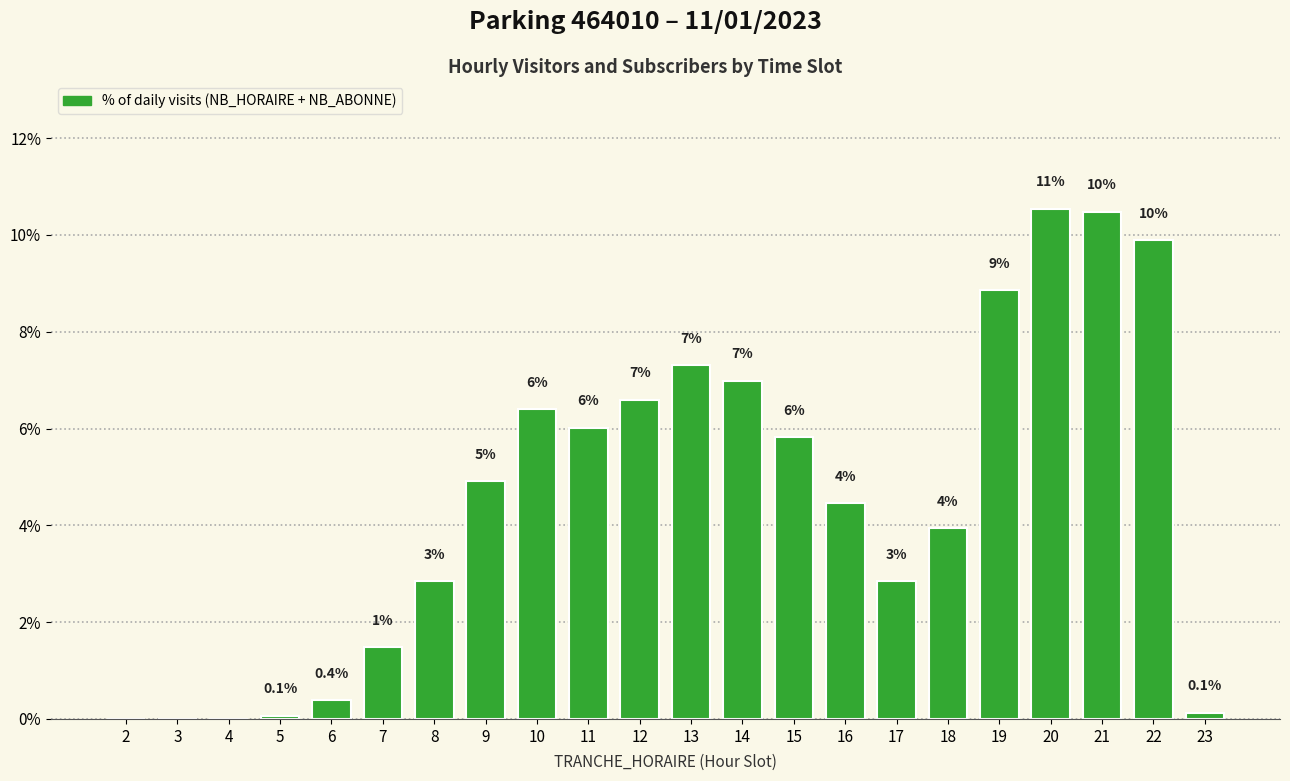

What is the value of the 15th bar from the left?

4.5